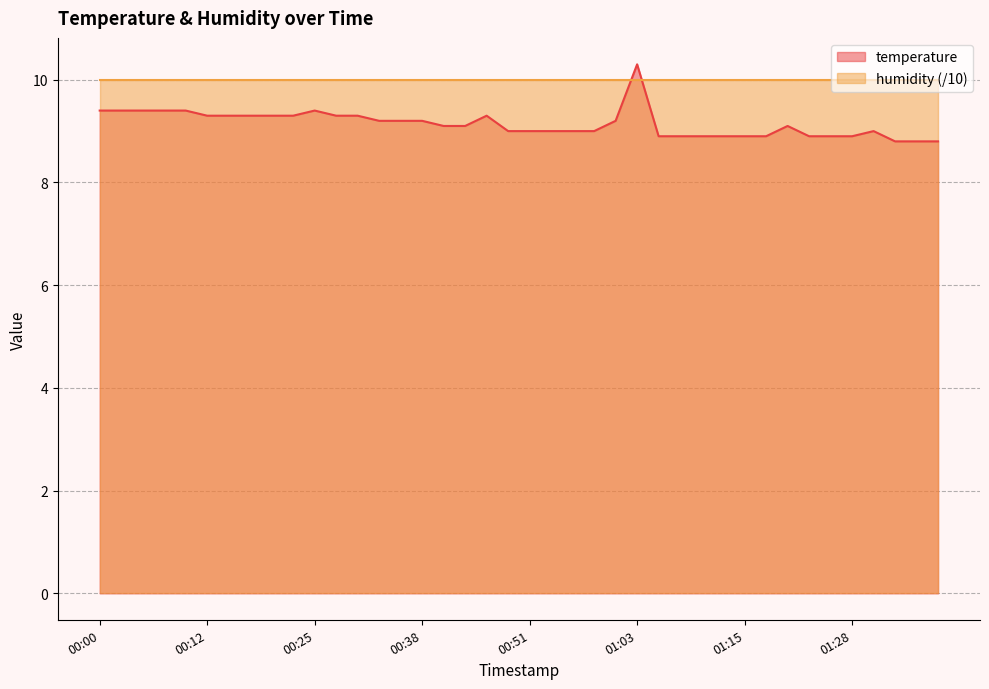

How many data points does each series have?

40